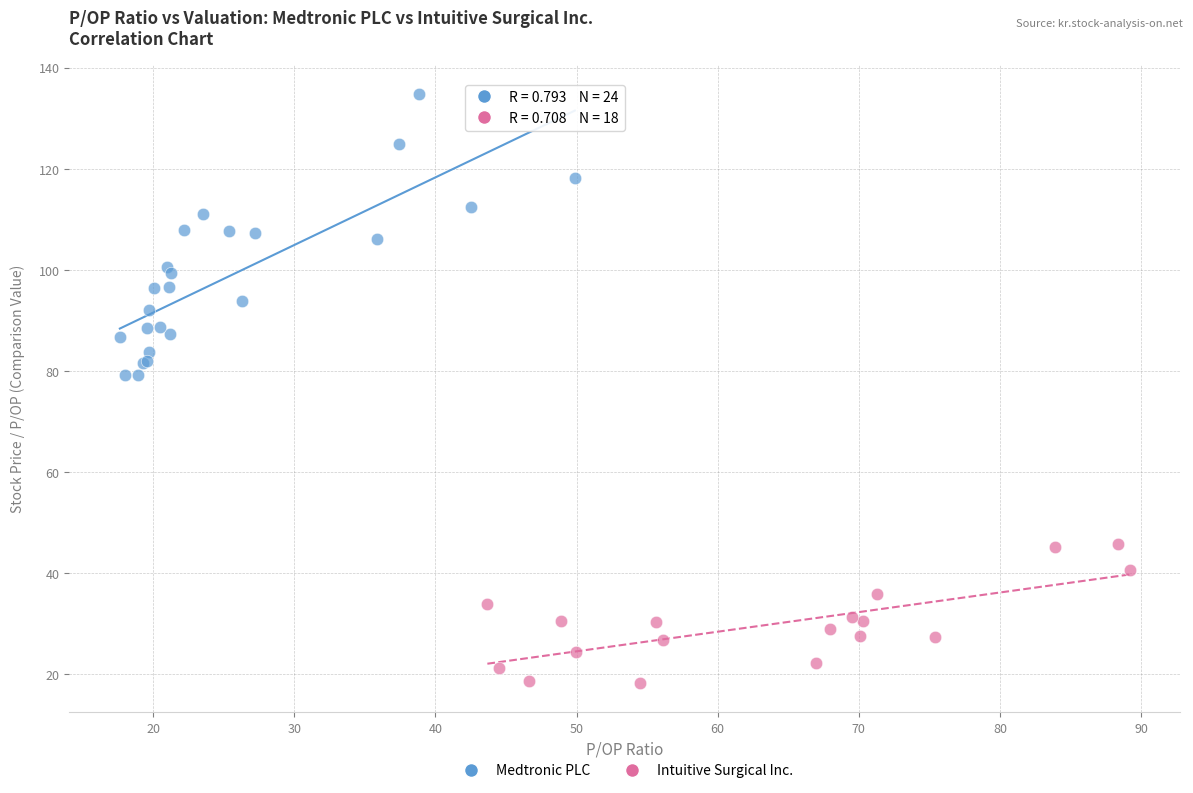

Which series reaches the minimum Y coordinate?

Intuitive Surgical Inc.